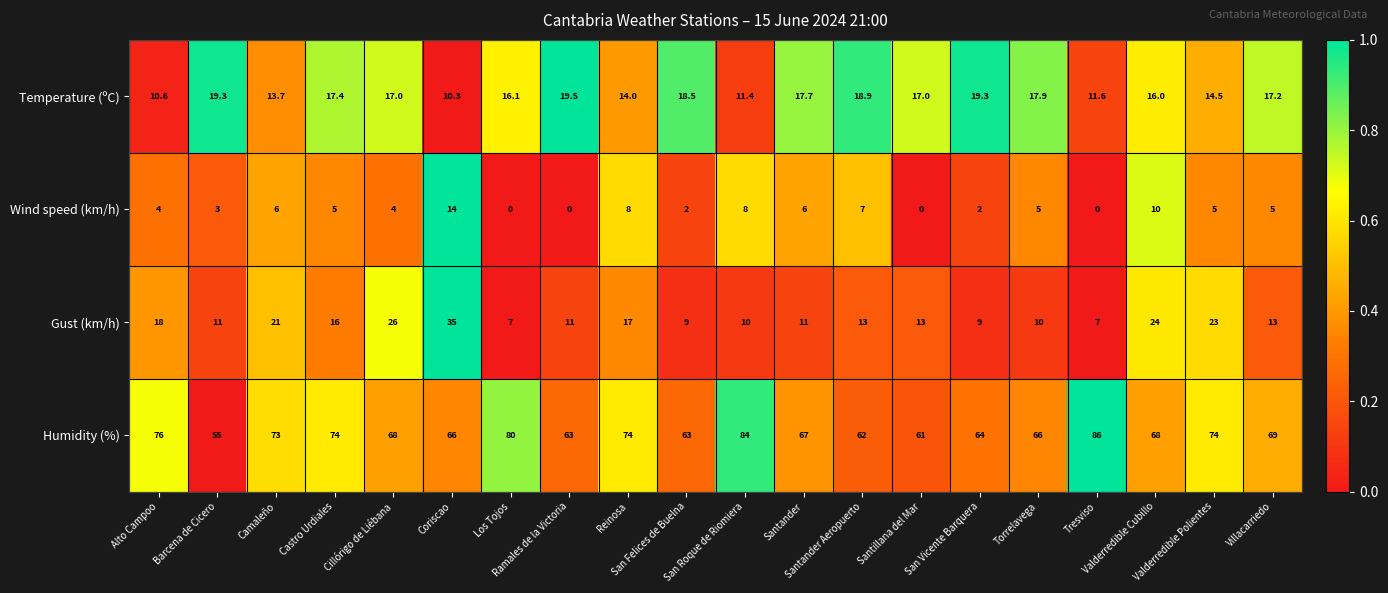

What is the total value across all series at Cillórigo de Liébana?

115.0